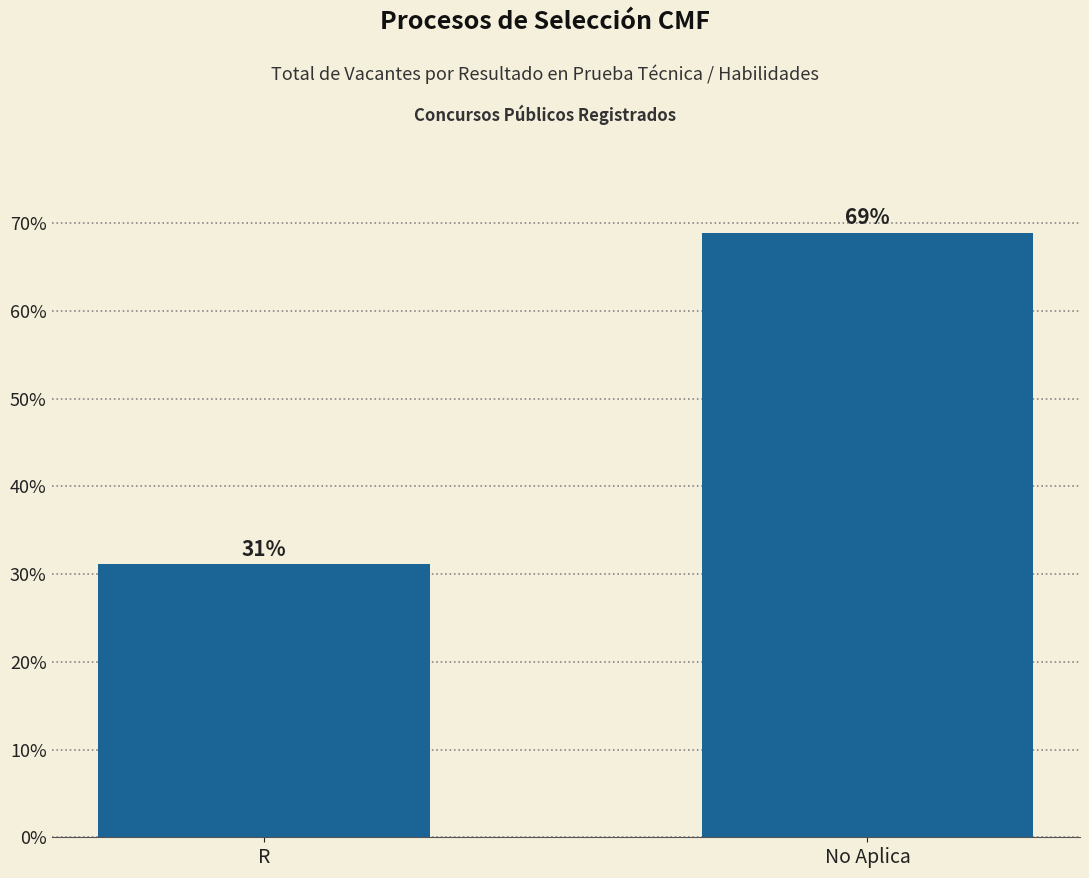

Where does the data first go above 68?

No Aplica